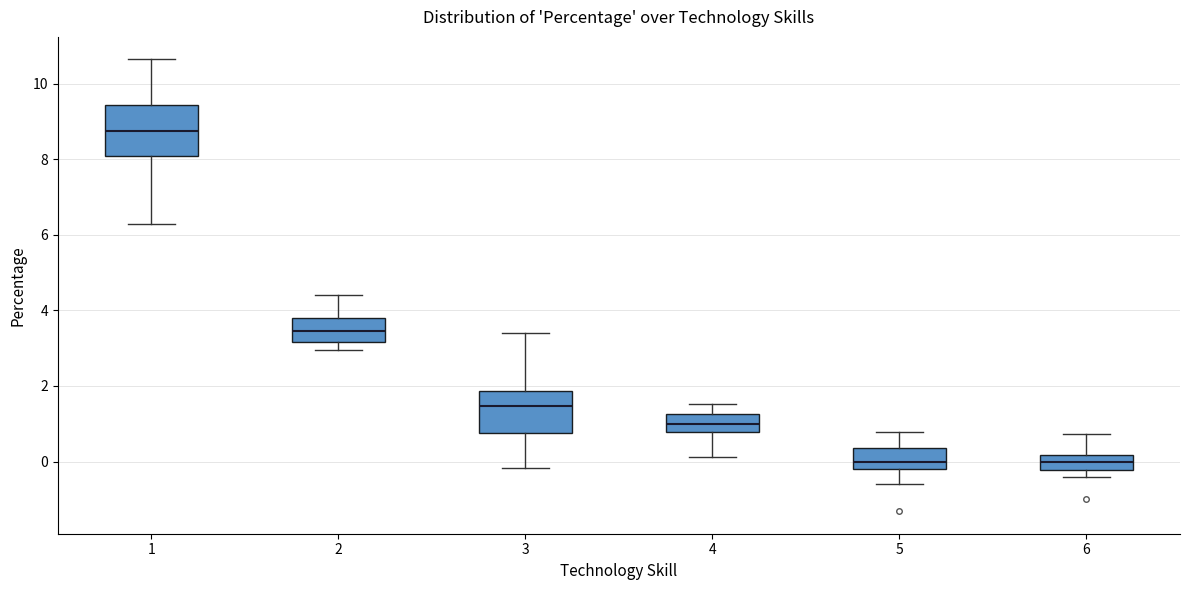

Reading left to right, read every box against the y-axis: the position of its median line, the range the box covers, and the ends of its whiskers. The values are not printed on the chart, so give them approximately, as read against the axis.

1: median 8.8, box 8.0 to 9.4, whiskers 6.2 to 10.6
2: median 3.4, box 3.2 to 3.8, whiskers 3.0 to 4.4
3: median 1.4, box 0.8 to 1.8, whiskers -0.2 to 3.4
4: median 1.0, box 0.8 to 1.2, whiskers 0.2 to 1.6
5: median 0.0, box -0.2 to 0.4, whiskers -0.6 to 0.8
6: median 0.0, box -0.2 to 0.2, whiskers -0.4 to 0.8